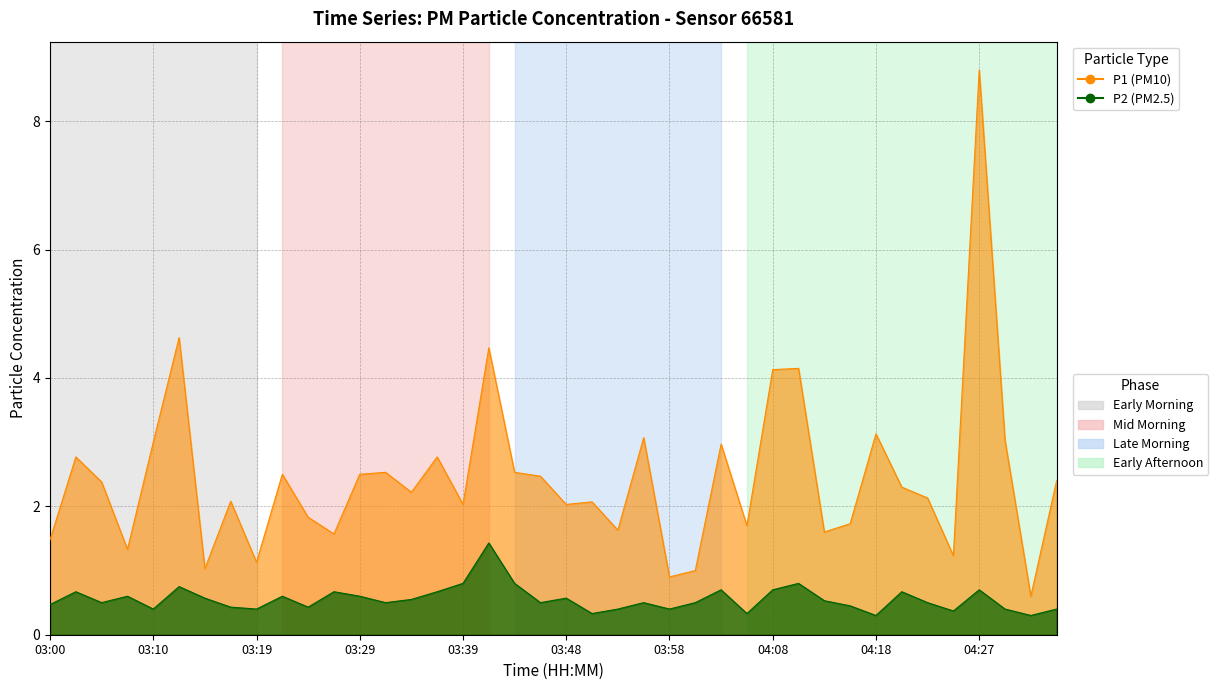

What is the difference between the P2 values at 03:19 and 03:44?

0.4